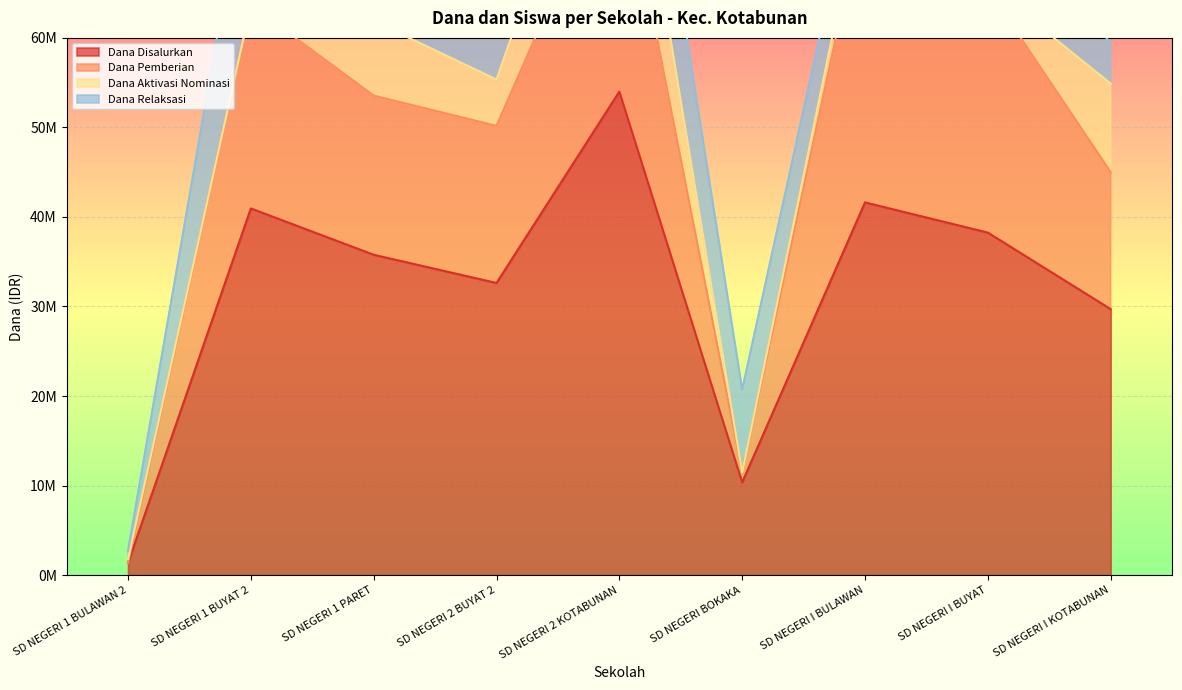

At which label does Dana Pemberian first exceed 17775000?

SD NEGERI 1 BUYAT 2